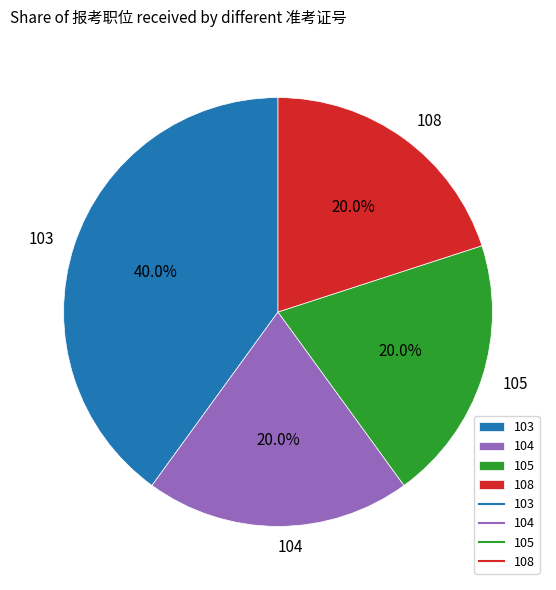

Combined, what portion of the pie is 108 and 104?

40.0%